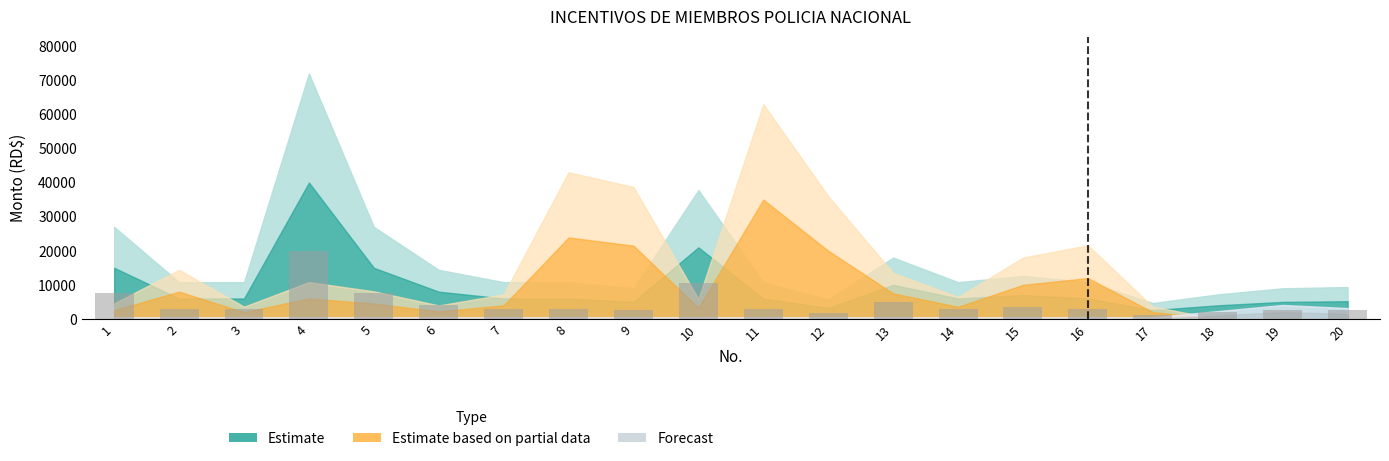

Count the number of data series in this chart.

1